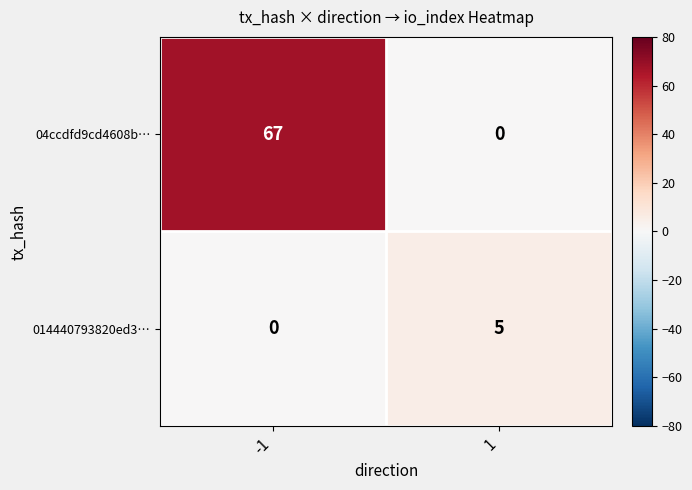

What is the total value across all series at -1?

67